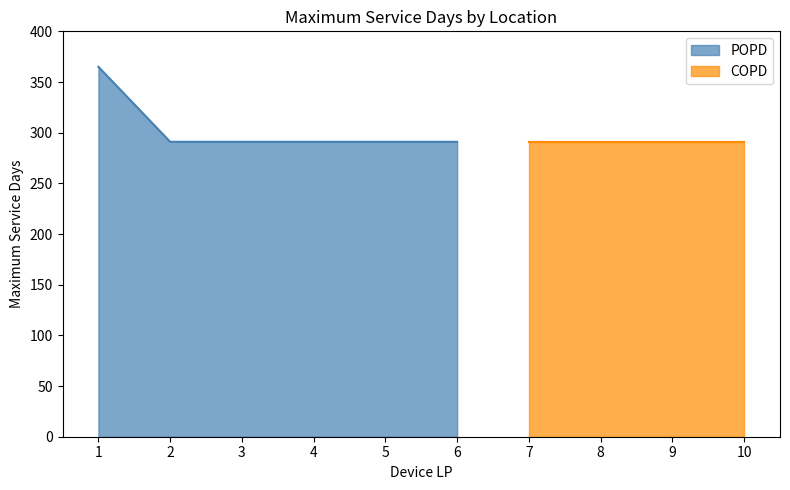

The value of POPD at 2 is 435. True or false?

False